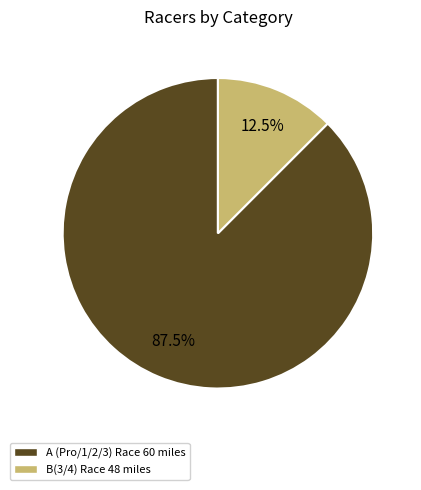

Rank the categories by value from highest to lowest.

A (Pro/1/2/3) Race 60 miles, B(3/4) Race 48 miles